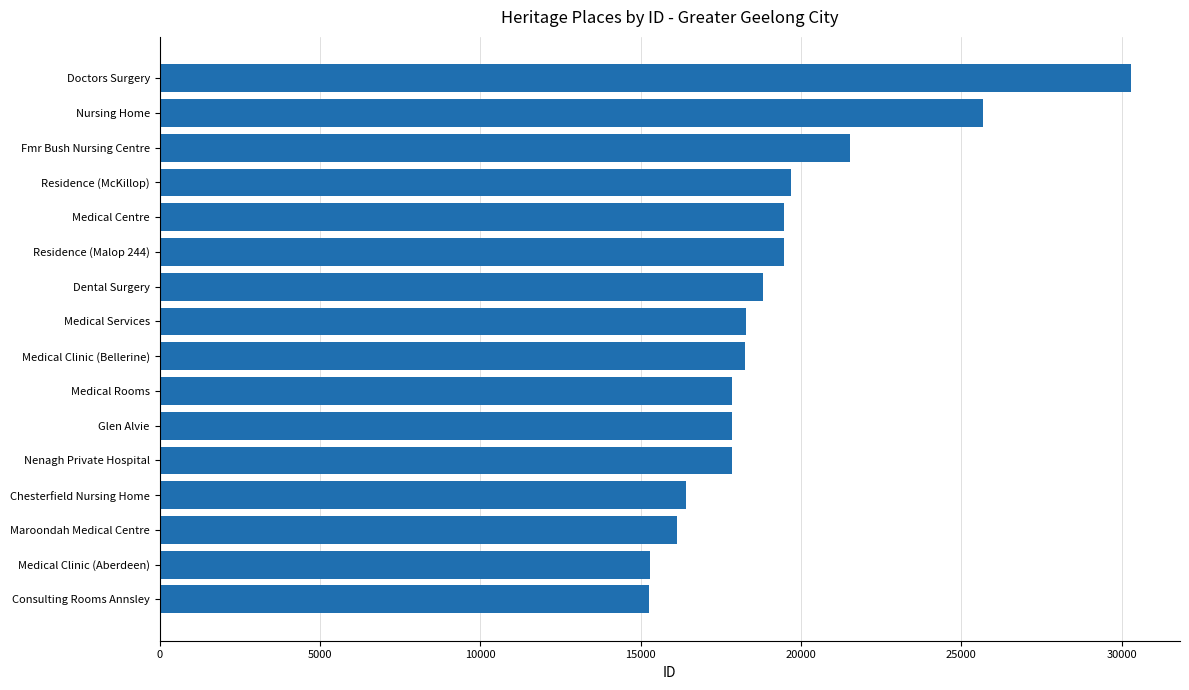

Count the number of data series in this chart.

1